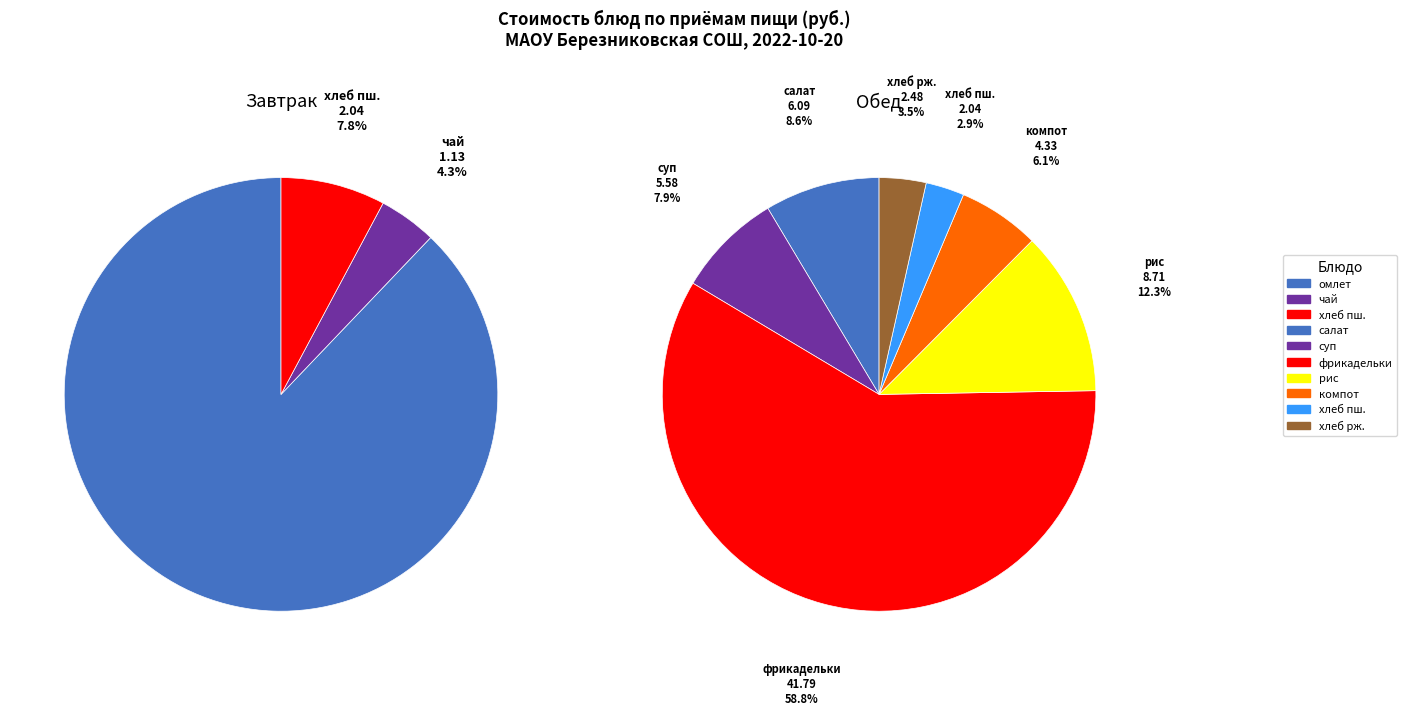

Which slice is the smallest?

чай с сахаром